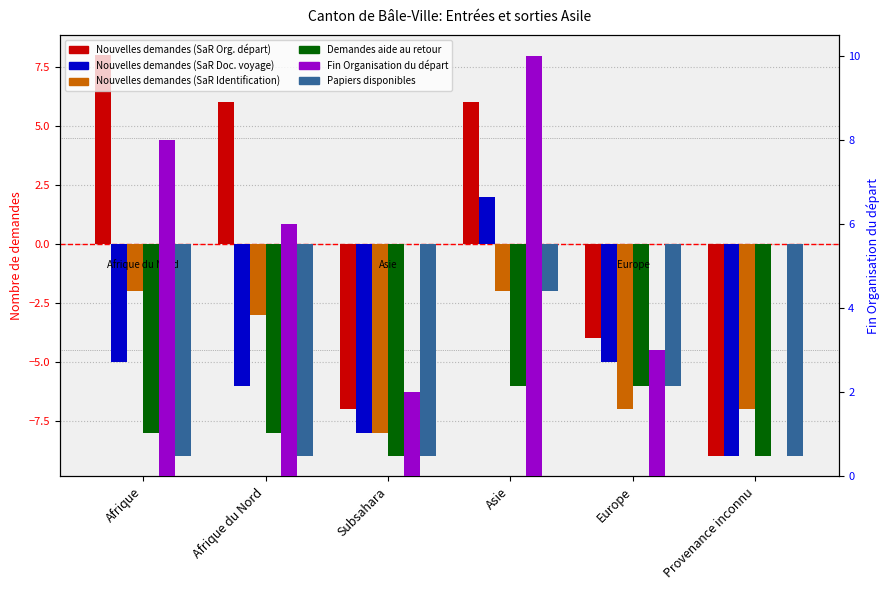

At which label does Nouvelles demandes (SaR Identification) first exceed -3?

Afrique